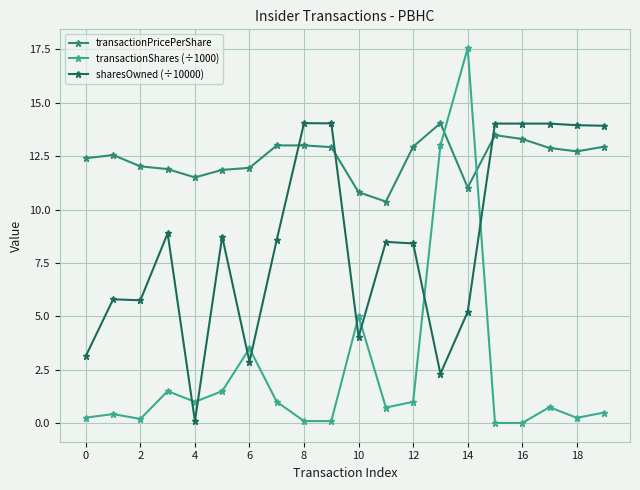

Which series has the widest spread of values?

transactionShares (÷1000)